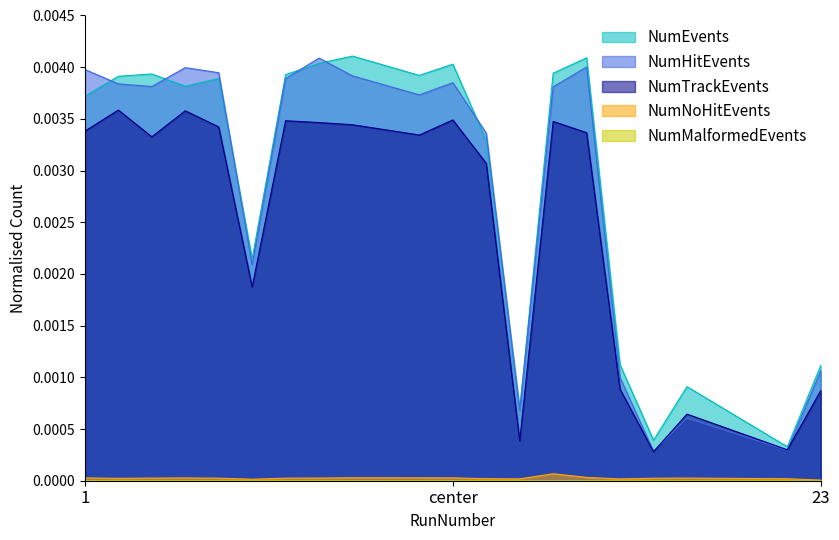

How many data points in NumMalformedEvents are above 0?

9